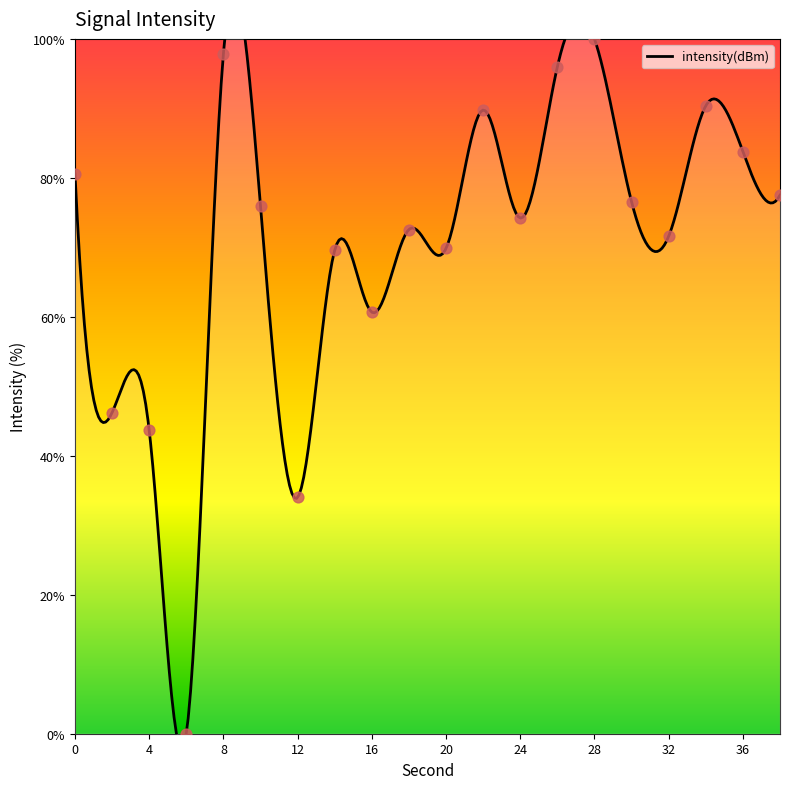

Which has a higher value, 28 or 12?

28